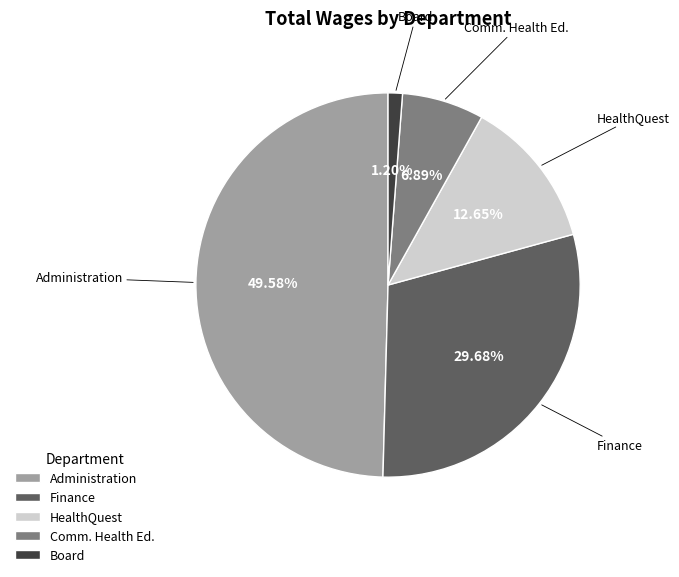

To the nearest percent, what is the difference between the HealthQuest and Finance slice percentages?

17%